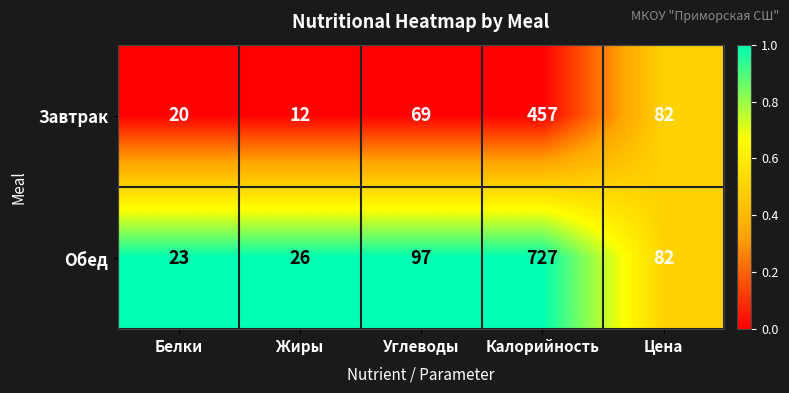

Where does the Обед series first go above 82?

Углеводы